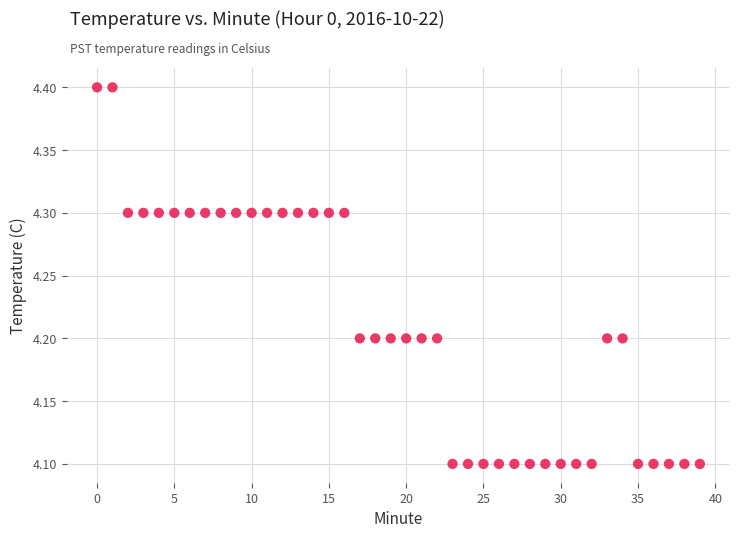

What is the range of Y values (max minus min)?

0.3